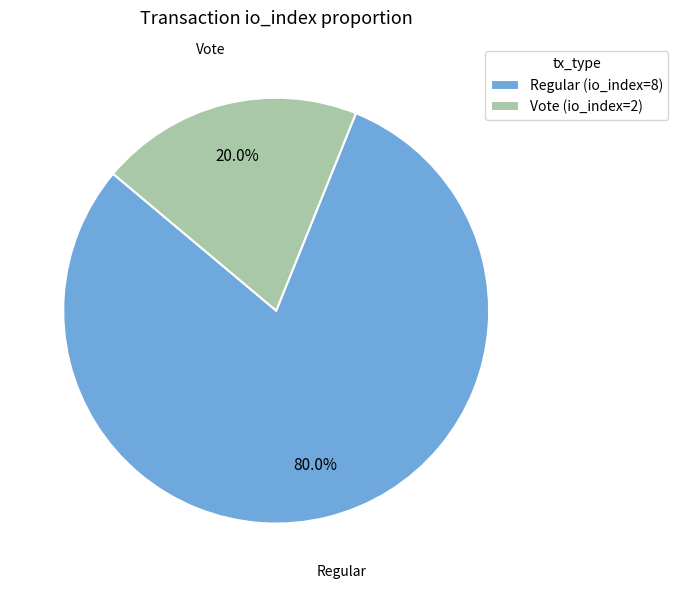

Combined, do Regular (io_index=8) and Vote (io_index=2) account for over 50%?

Yes